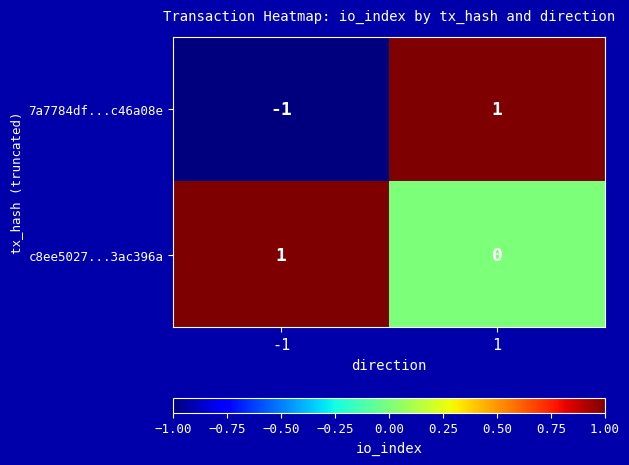

What is the difference between the highest and lowest values at 1?

1